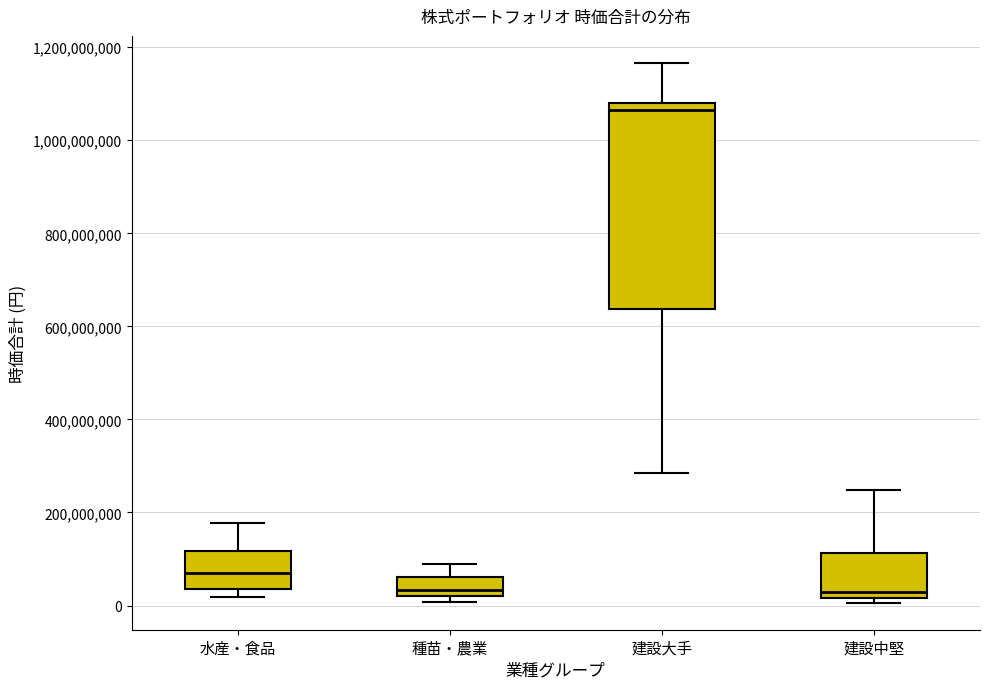

Which box is the tallest, from its lower edge to its upper edge?

建設大手